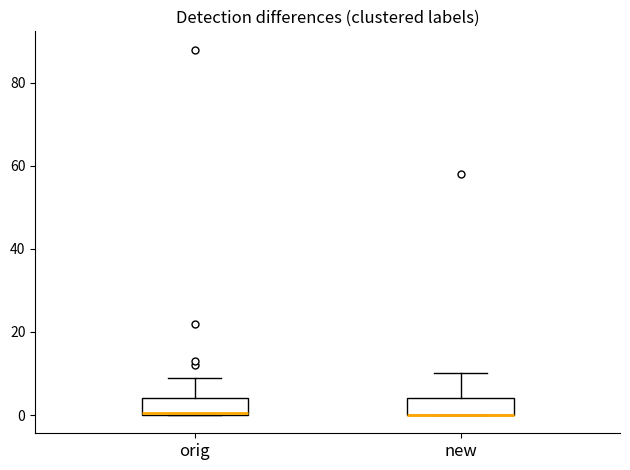

Where is the upper edge of the box for orig on the y-axis? The values are not printed on the chart, so give them approximately, as read against the axis.

4